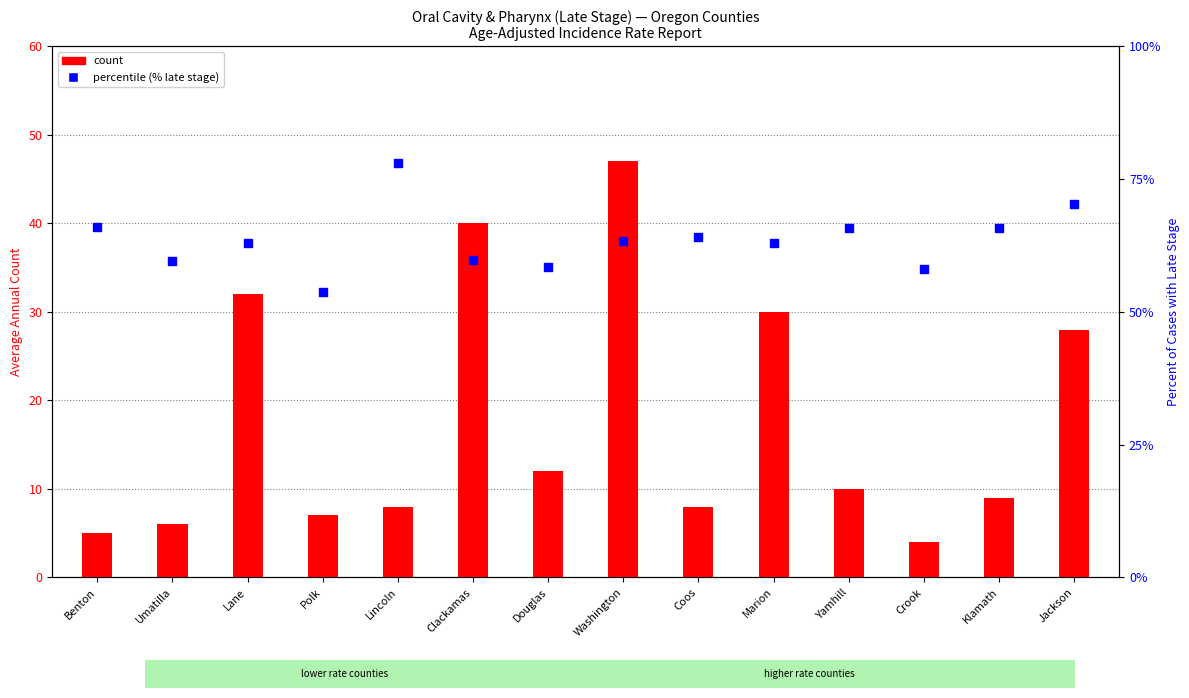

Which series contains the highest Y value?

percent late stage